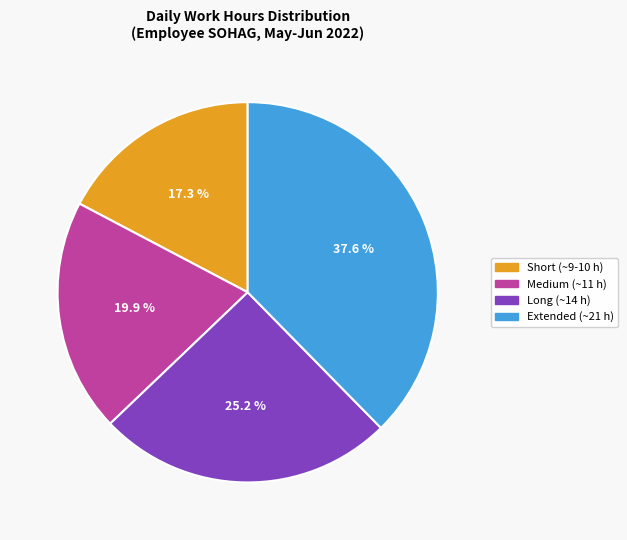

Do Short (~9-10 h) and Long (~14 h) together represent more than half of the pie?

No